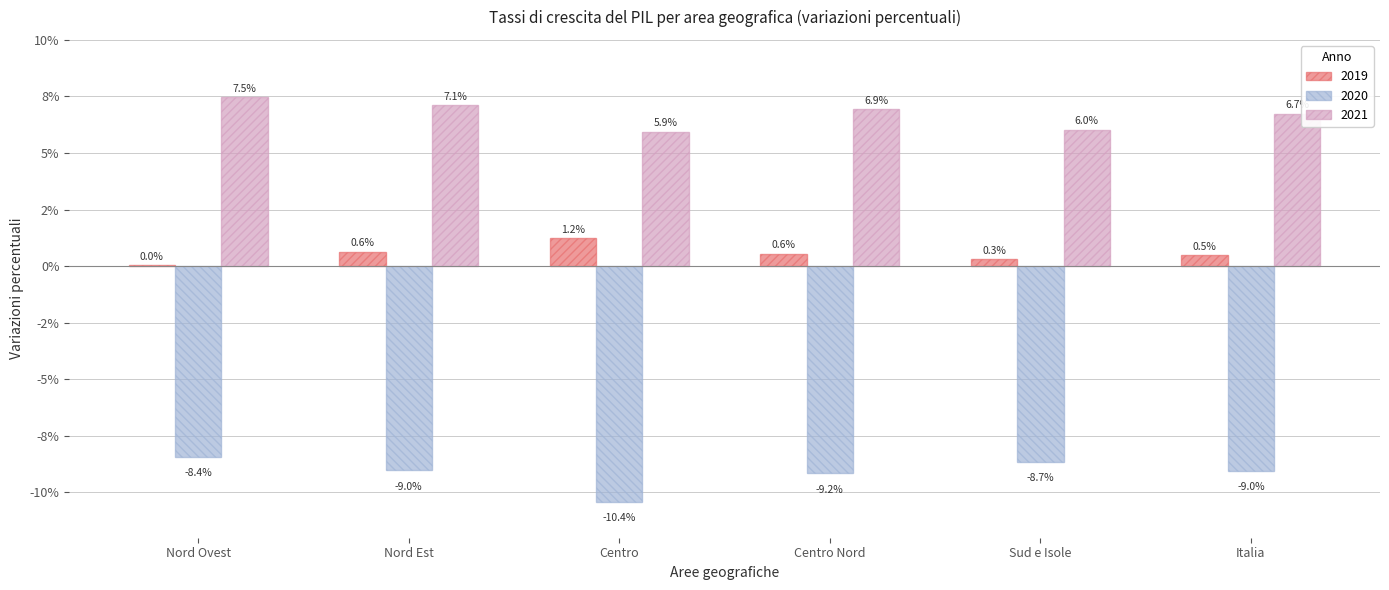

What is the difference between the maximum and second lowest values in the 2020 series?

0.7